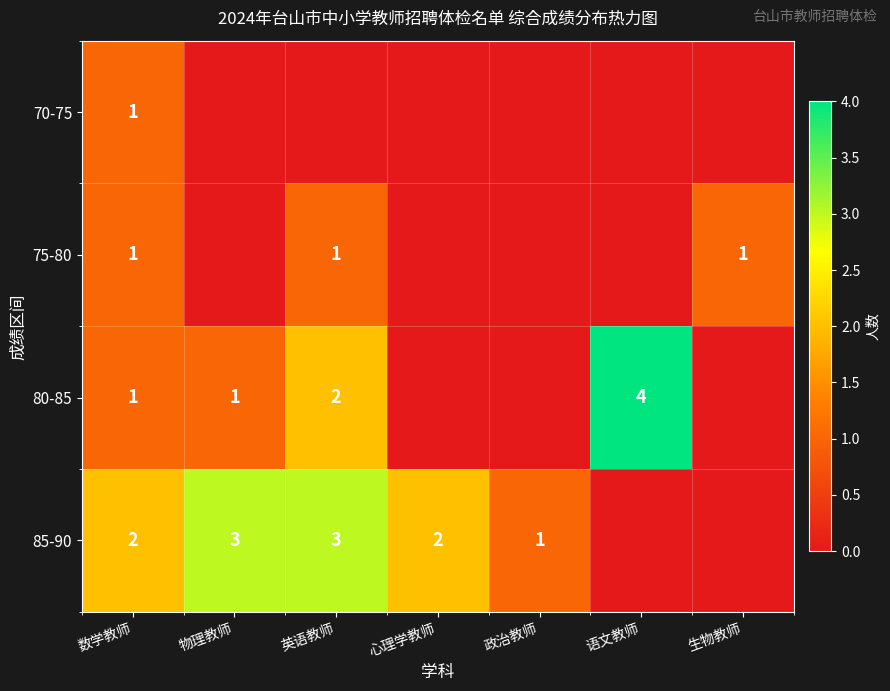

Is it true that 80-85 equals 2 at 英语教师?

True